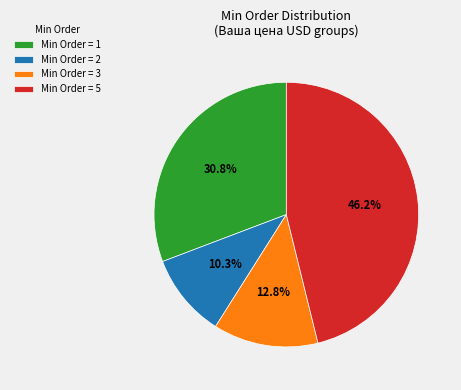

Rank the categories by value from highest to lowest.

Min Order = 5, Min Order = 1, Min Order = 3, Min Order = 2